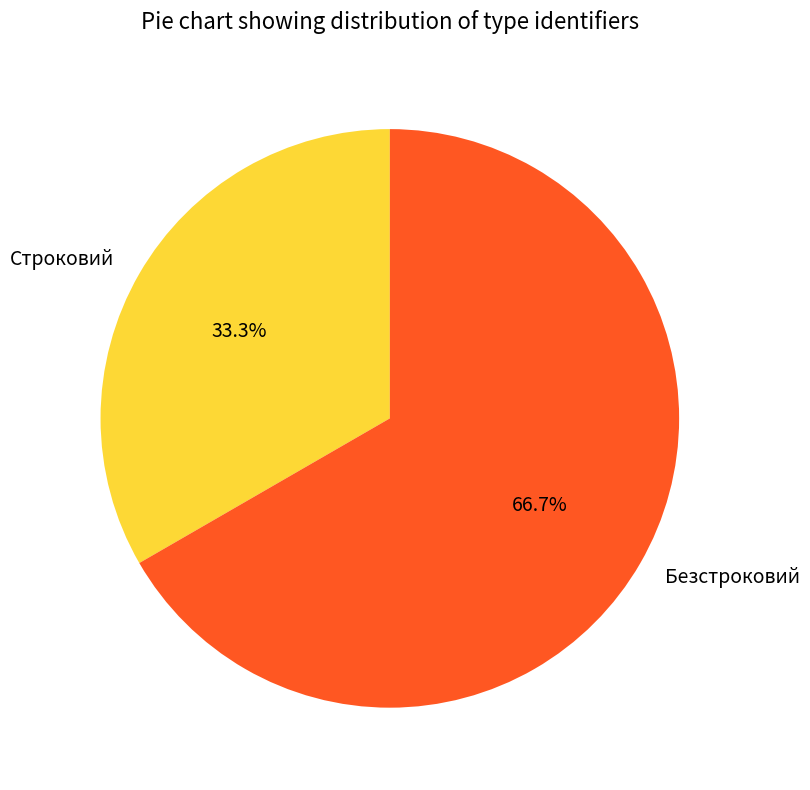

Does Строковий represent more than half of the total?

No